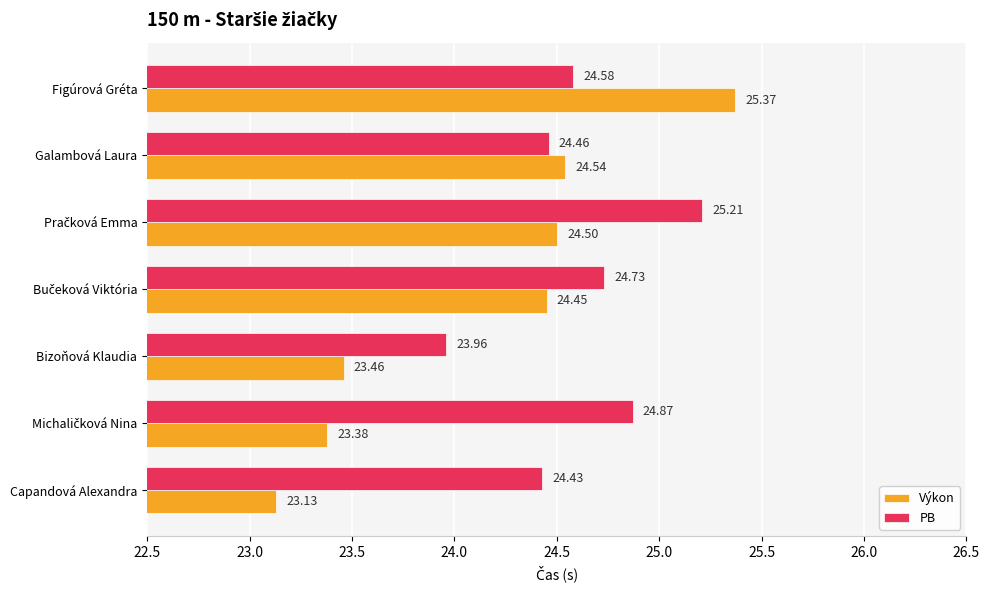

At how many categories does at least one series exceed 23?

7